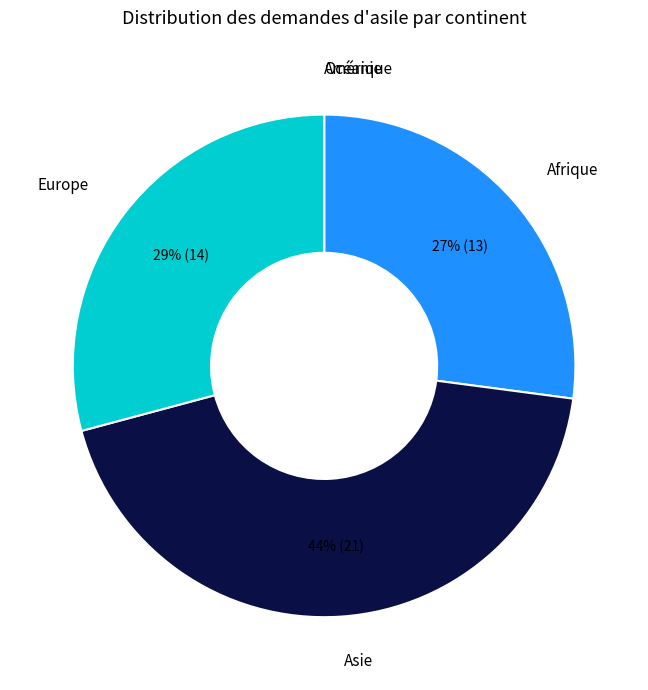

Is there any slice that represents more than half of the pie?

No